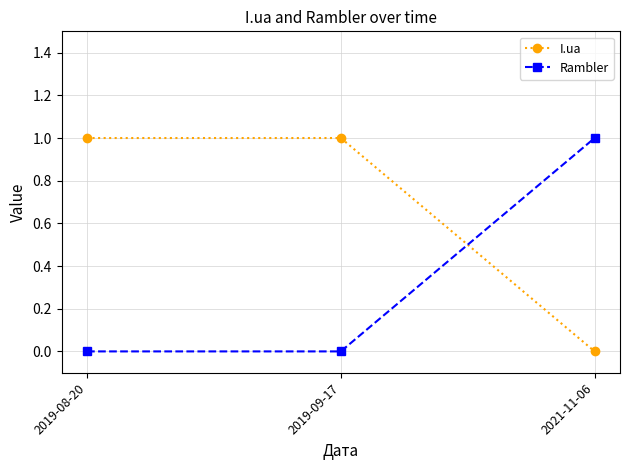

What position from the right is 2019-08-20?

3